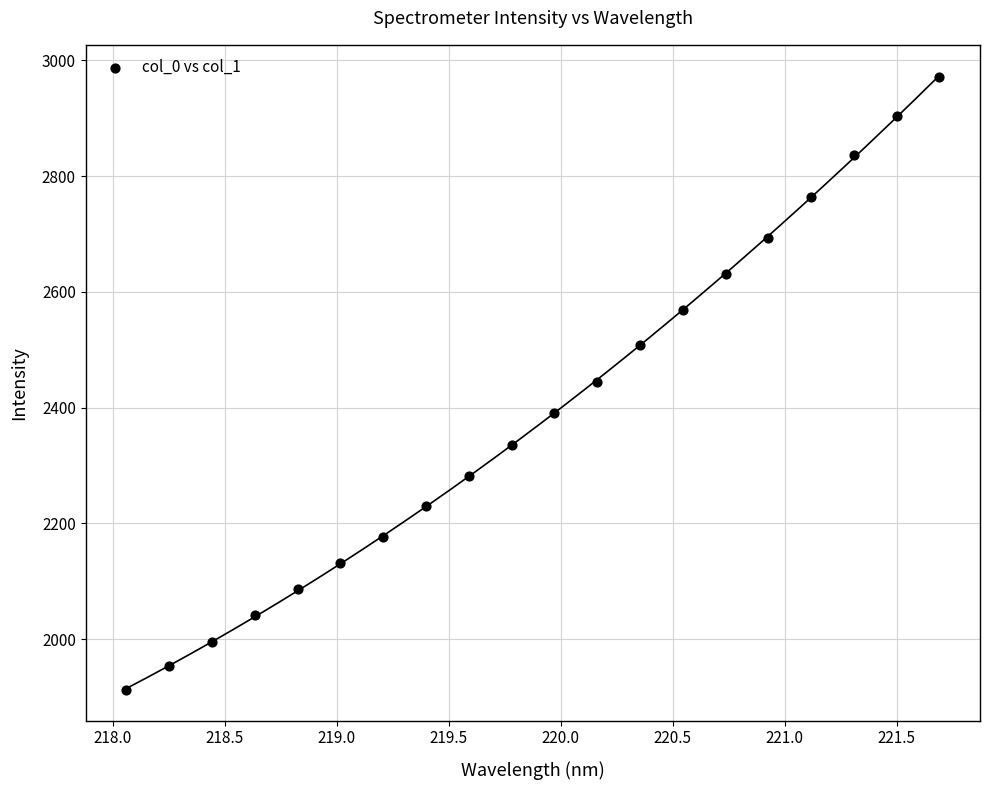

What is the range of Y values (max minus min)?

1059.3